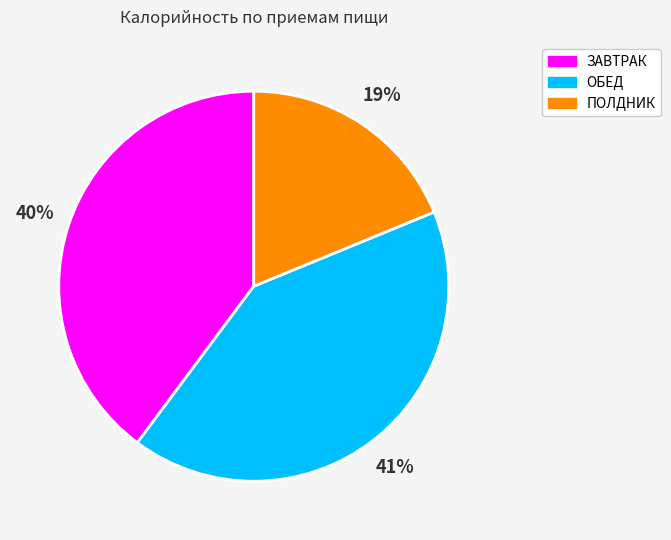

Is there a majority slice in this chart?

No